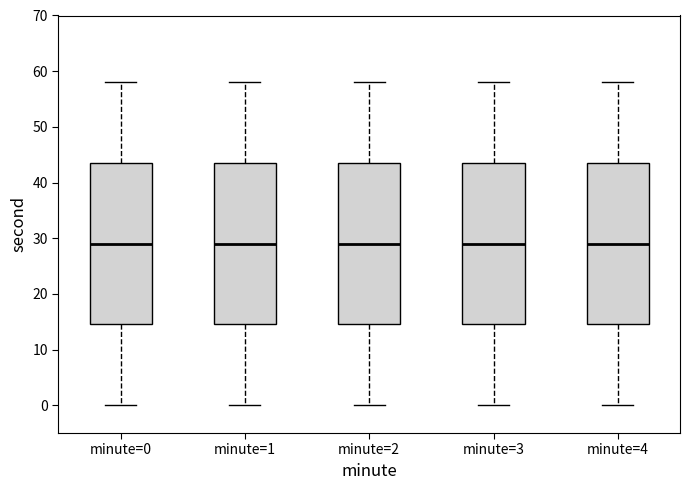

Where does the median line of the box for minute=3 sit on the y-axis? The values are not printed on the chart, so give them approximately, as read against the axis.

29